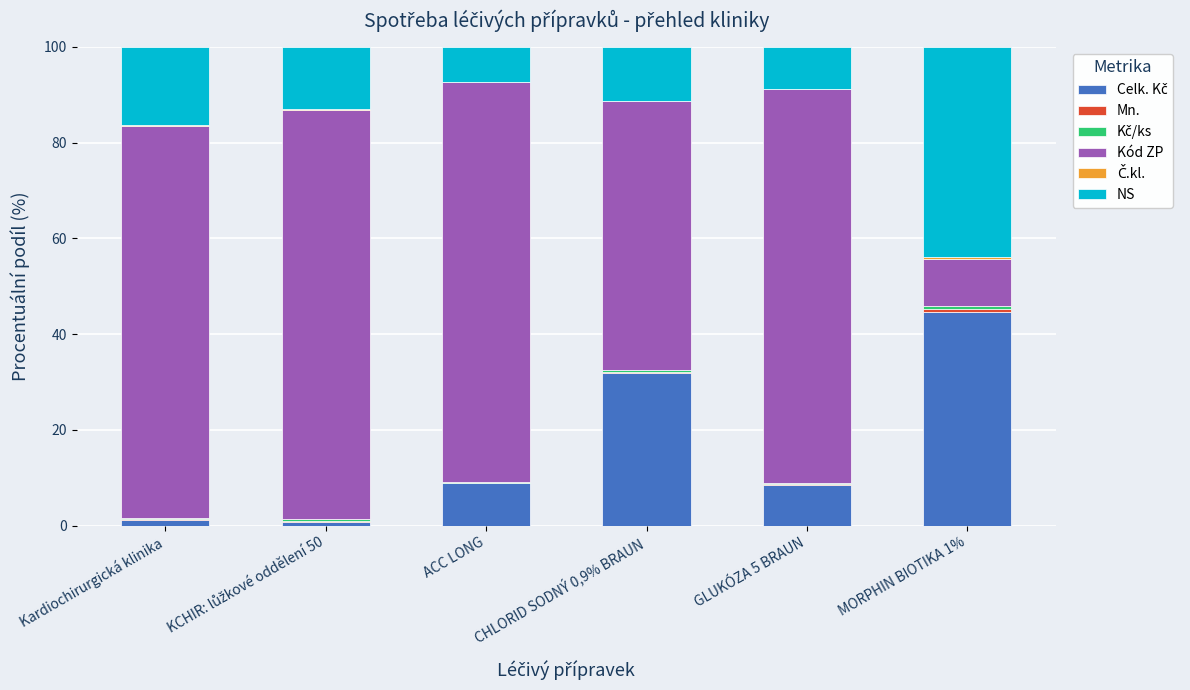

Rank the series by their maximum value, from lowest to highest.

Č.kl., Mn., Kč/ks, NS, Celk. Kč, Kód ZP